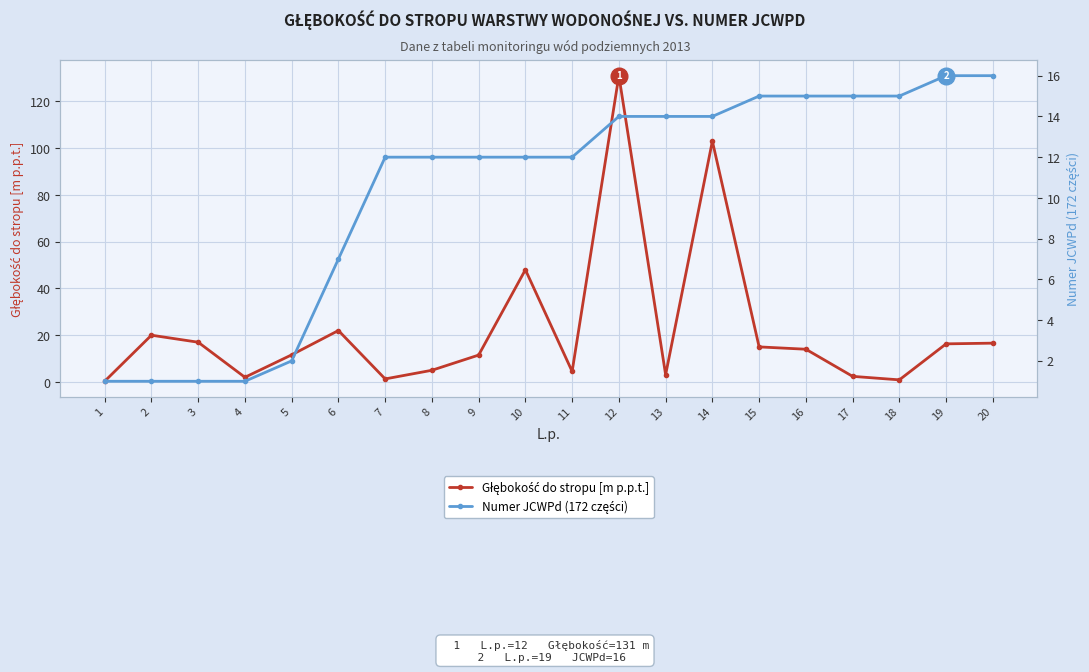

True or false: Numer JCWPd (172 części) has more than 2 interior local peaks.

False